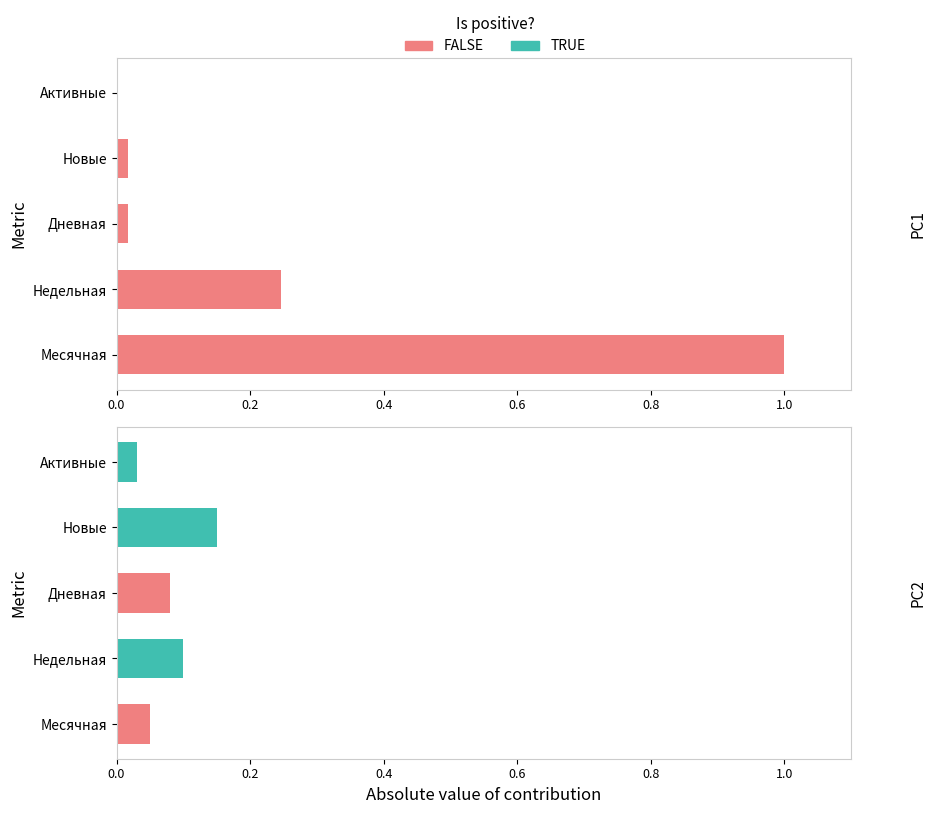

How many bars are there in total?

10